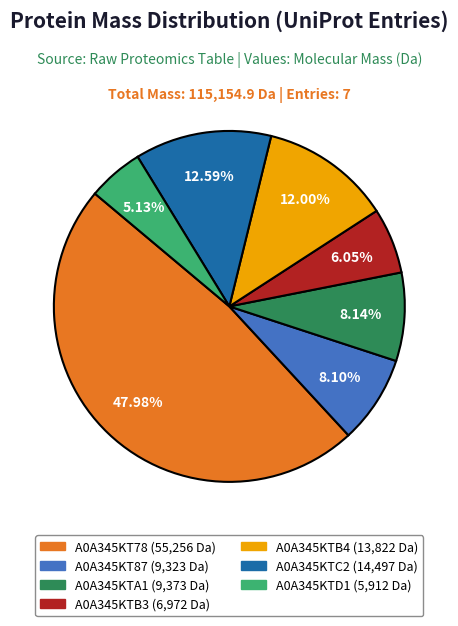

Is the sum of A0A345KTB4 and A0A345KT78 greater than half?

Yes